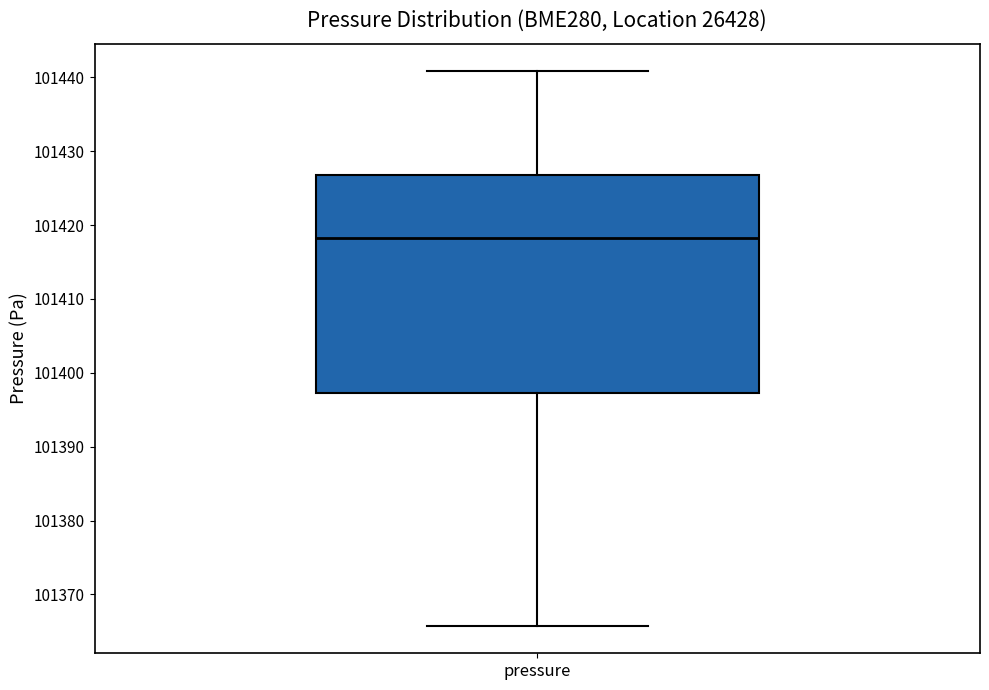

Transcribe this box plot: give where the median line is, the range the box spans, and where the two whiskers end, as read against the y-axis. The values are not printed on the chart, so give them approximately, as read against the axis.

median 101418, box 101397 to 101427, whiskers 101366 to 101441